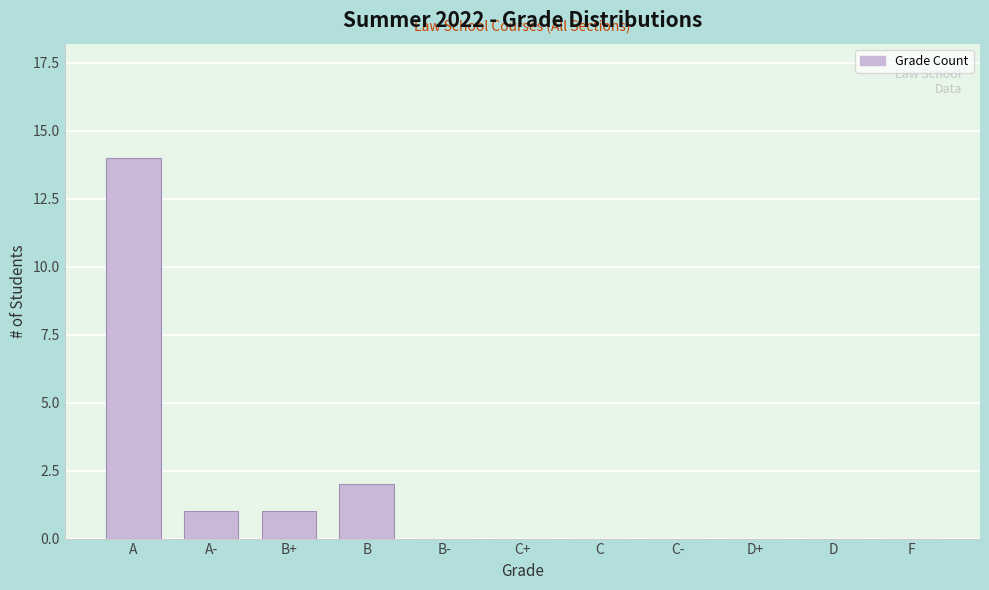

Reading left to right, what are all the values shown in this chart?

A=14	A-=1	B+=1	B=2	B-=0	C+=0	C=0	C-=0	D+=0	D=0	F=0